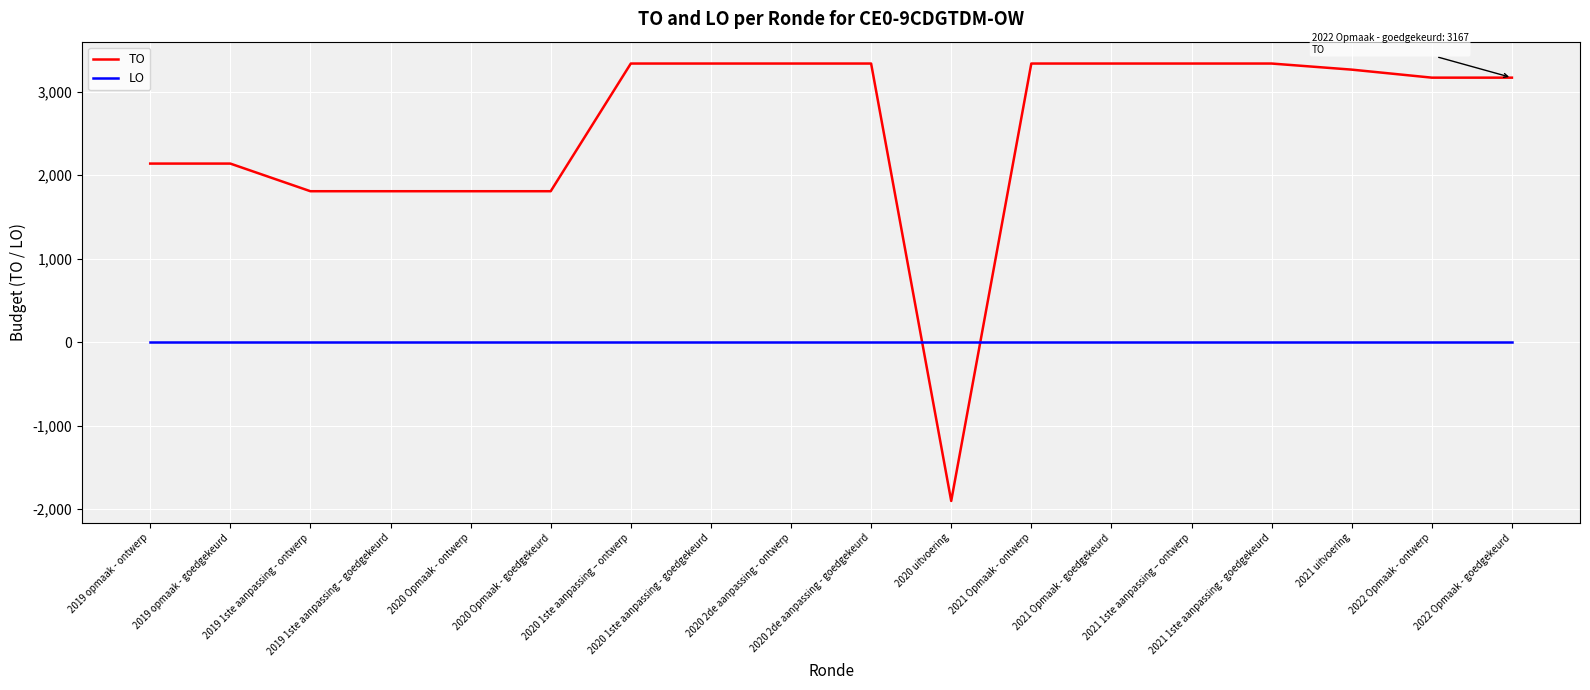

What is the maximum value shown in the chart?

3336